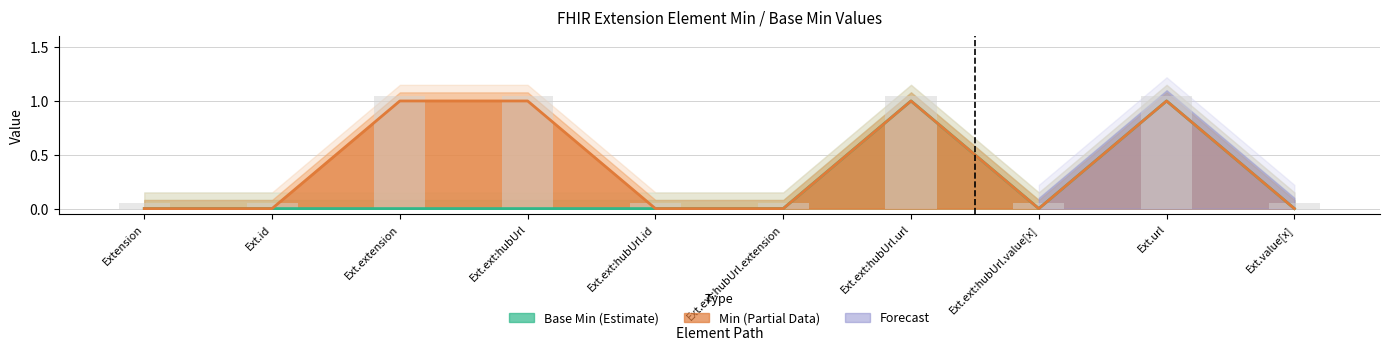

Count the Min values in the range 0 to 1.

10